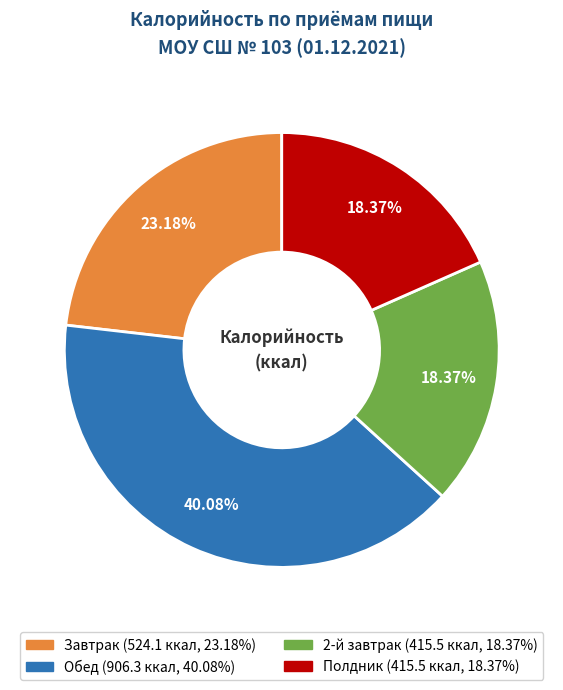

Which category has the biggest portion of the pie?

Обед